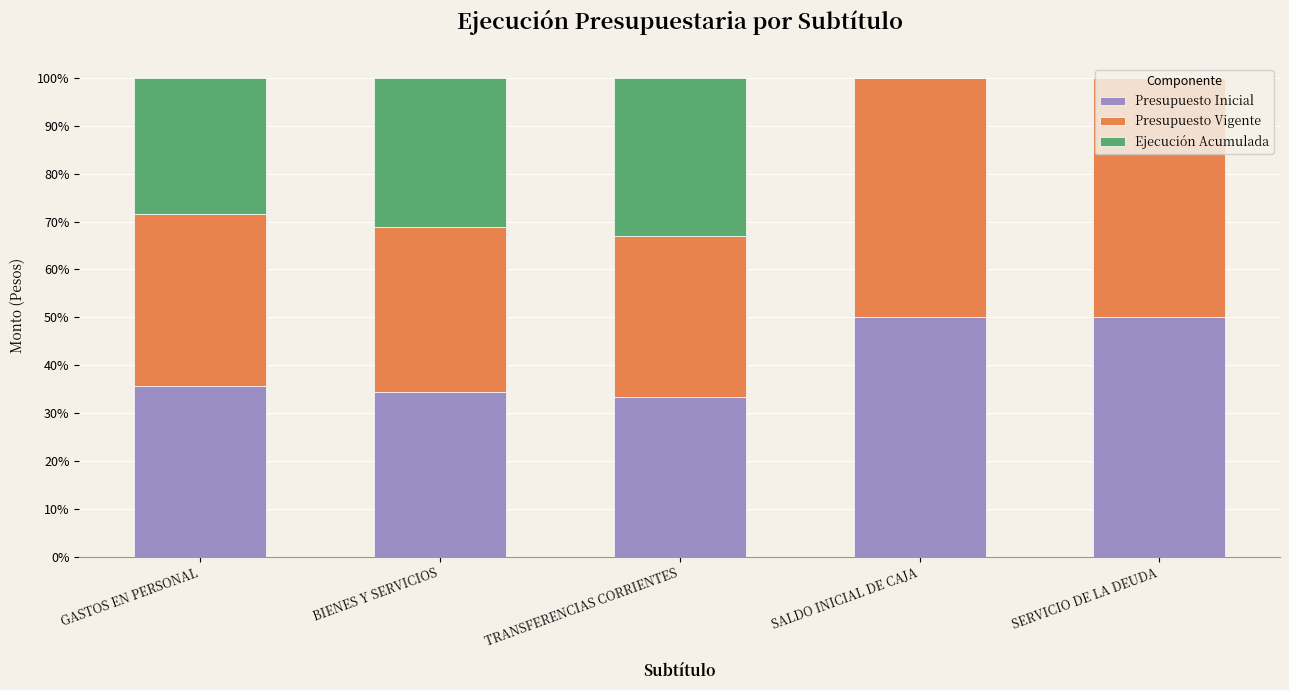

What is the total value across all series at BIENES Y SERVICIOS?

100.0